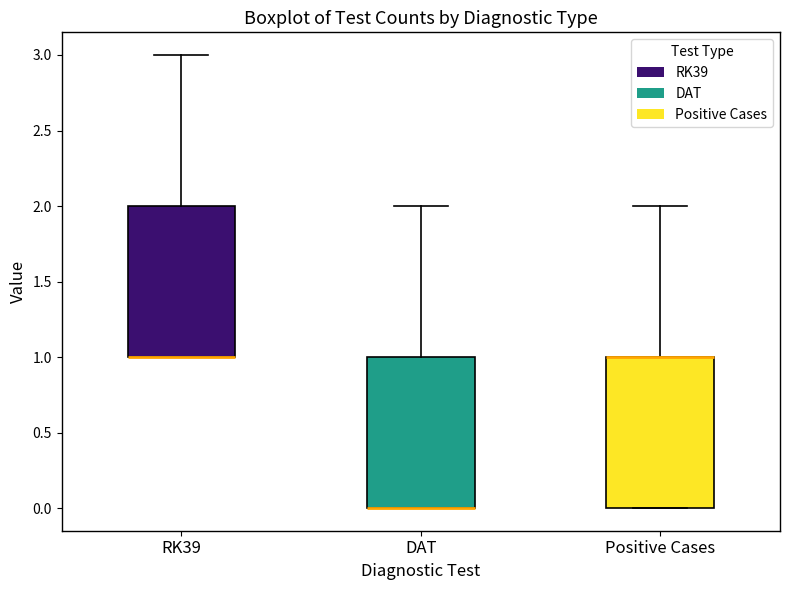

Reading left to right, transcribe this box plot: for each box, give where its median line is, the range the box spans, and where its two whiskers end, as read against the y-axis. The values are not printed on the chart, so give them approximately, as read against the axis.

RK39: median 1 (drawn on the box's lower edge), box 1 to 2, whiskers 1 to 3
DAT: median 0 (drawn on the box's lower edge), box 0 to 1, whiskers 0 to 2
Positive Cases: median 1 (drawn on the box's upper edge), box 0 to 1, whiskers 0 to 2